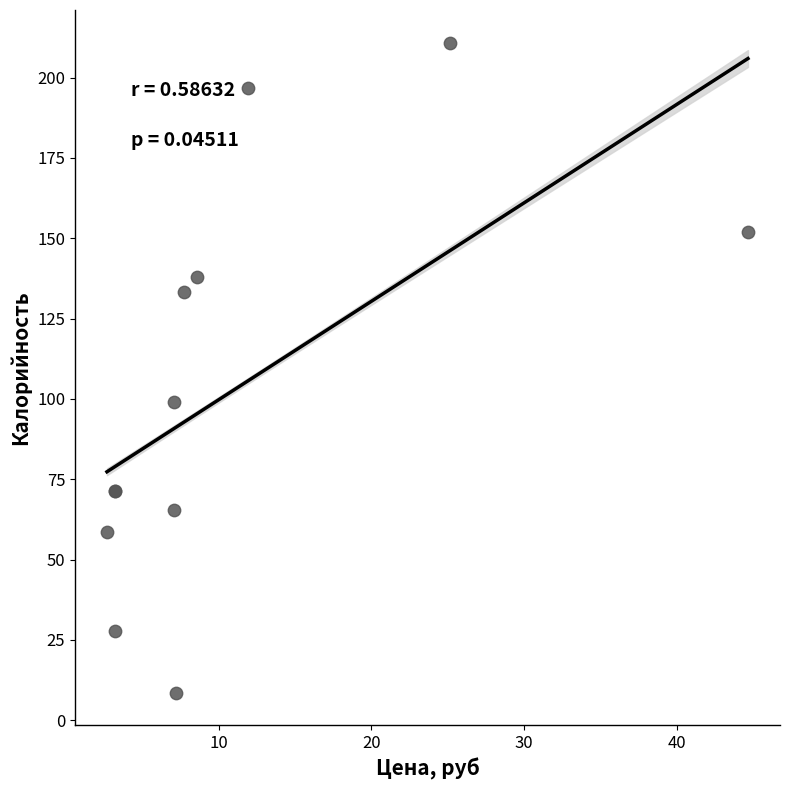

What Y value in the scatter plot is closest to 109?

99.0